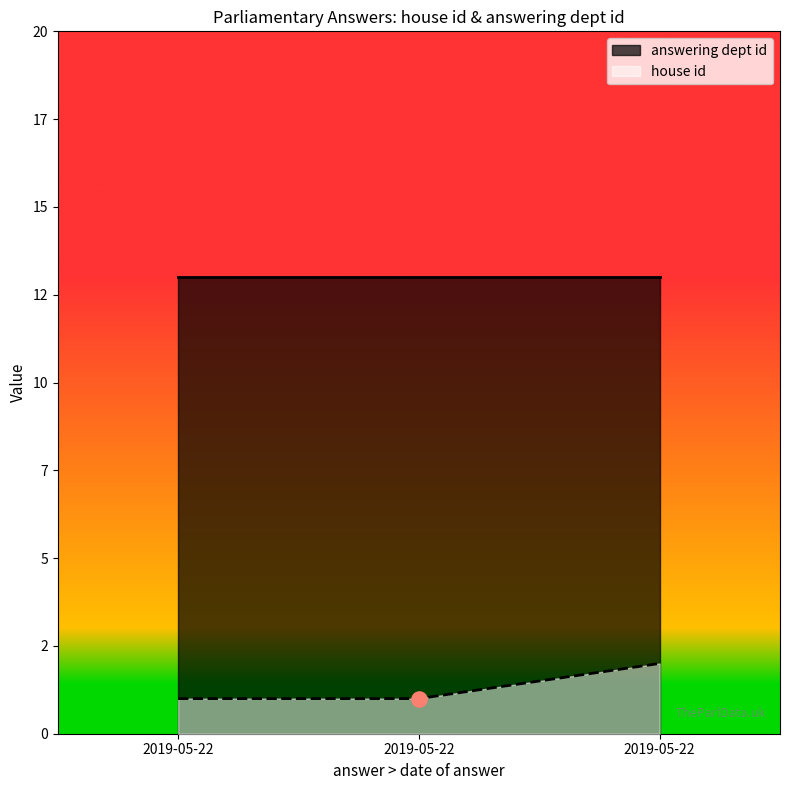

Approximately how many times larger is the value at 2019-05-22 compared to 2019-05-22?

1.0